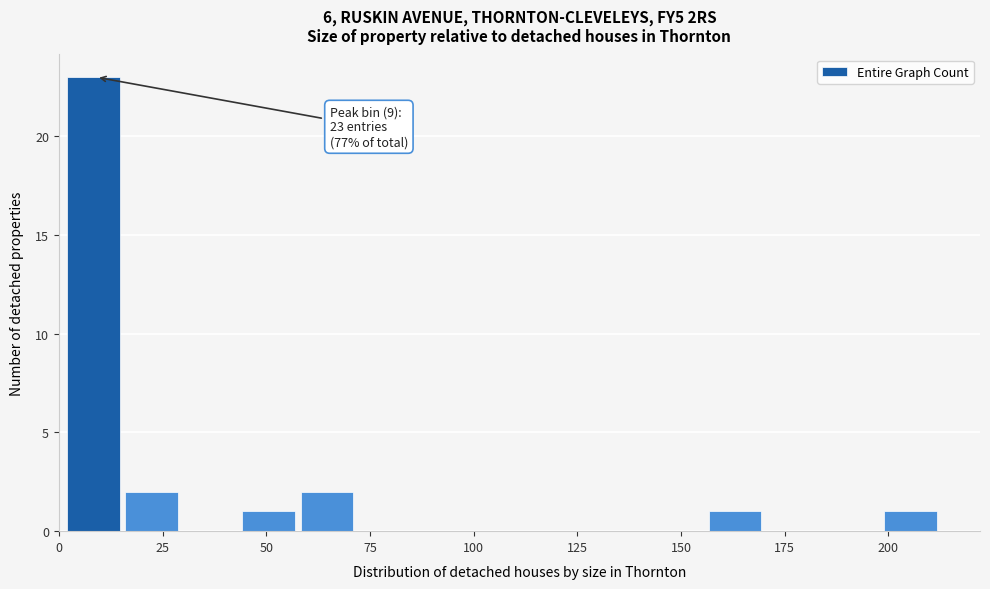

Around what value on the x-axis is the tallest bar? Give the approximate position of its centre, as read against the axis.

10